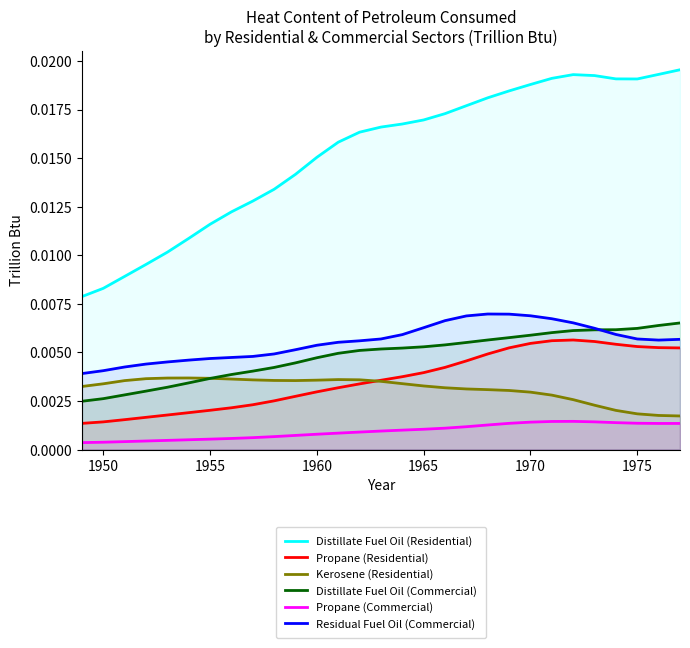

True or false: Distillate Fuel Oil (Residential) and Propane (Residential) cross at least once.

False